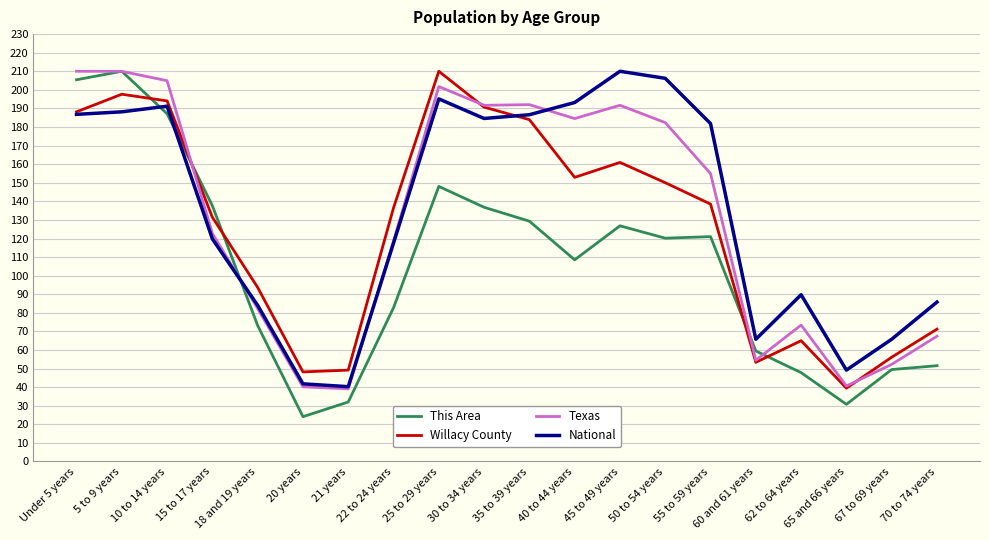

Is the value of Texas at 15 to 17 years greater than the value of Willacy County at 15 to 17 years?

No